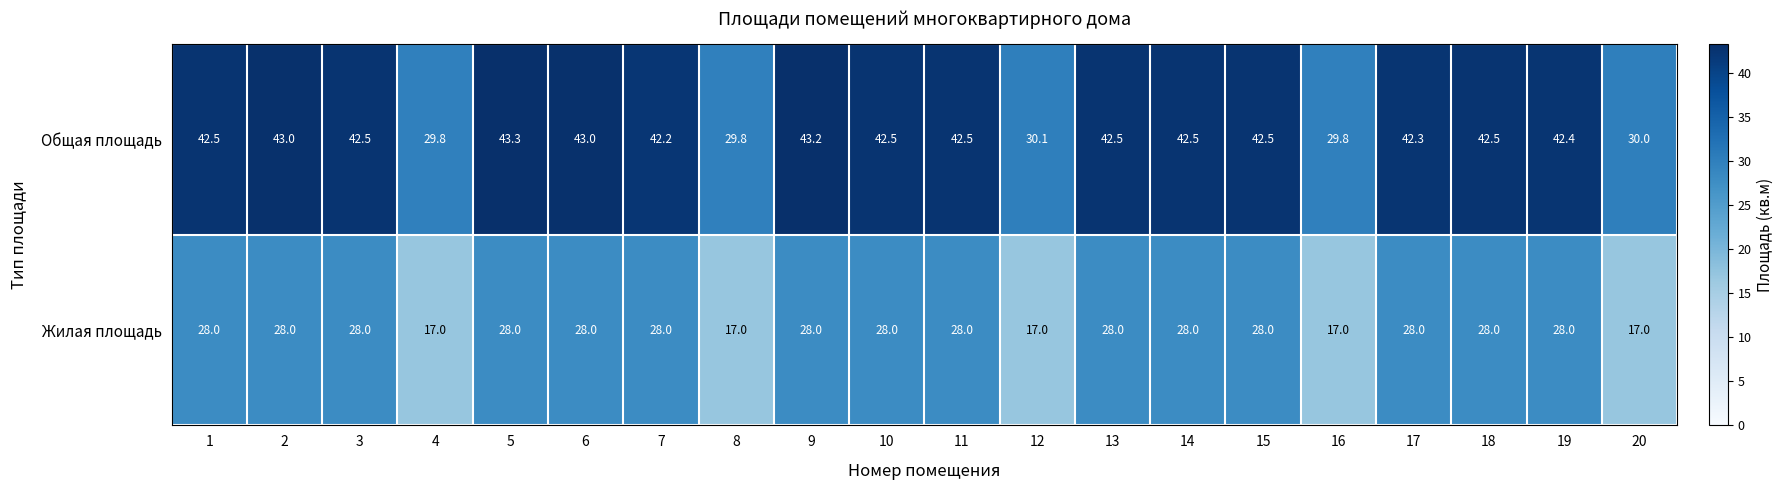

What is the greatest value displayed?

43.3